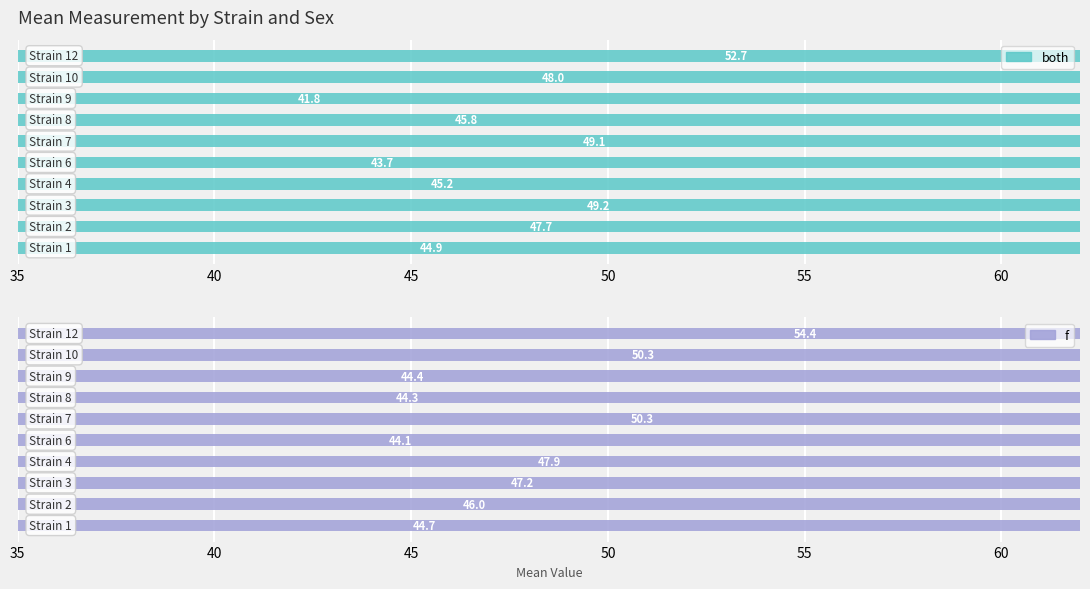

How many values in the both series are below 47?

5